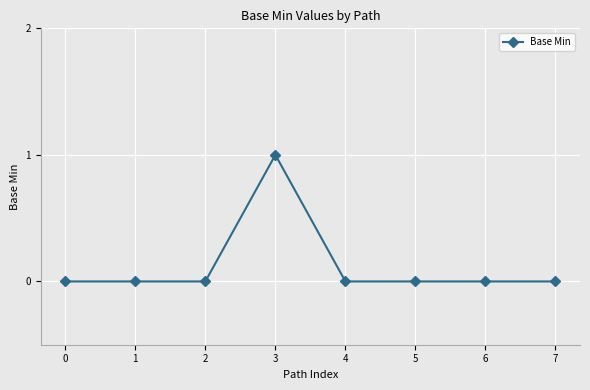

True or false: there are more than 0 points higher than both neighbors.

True